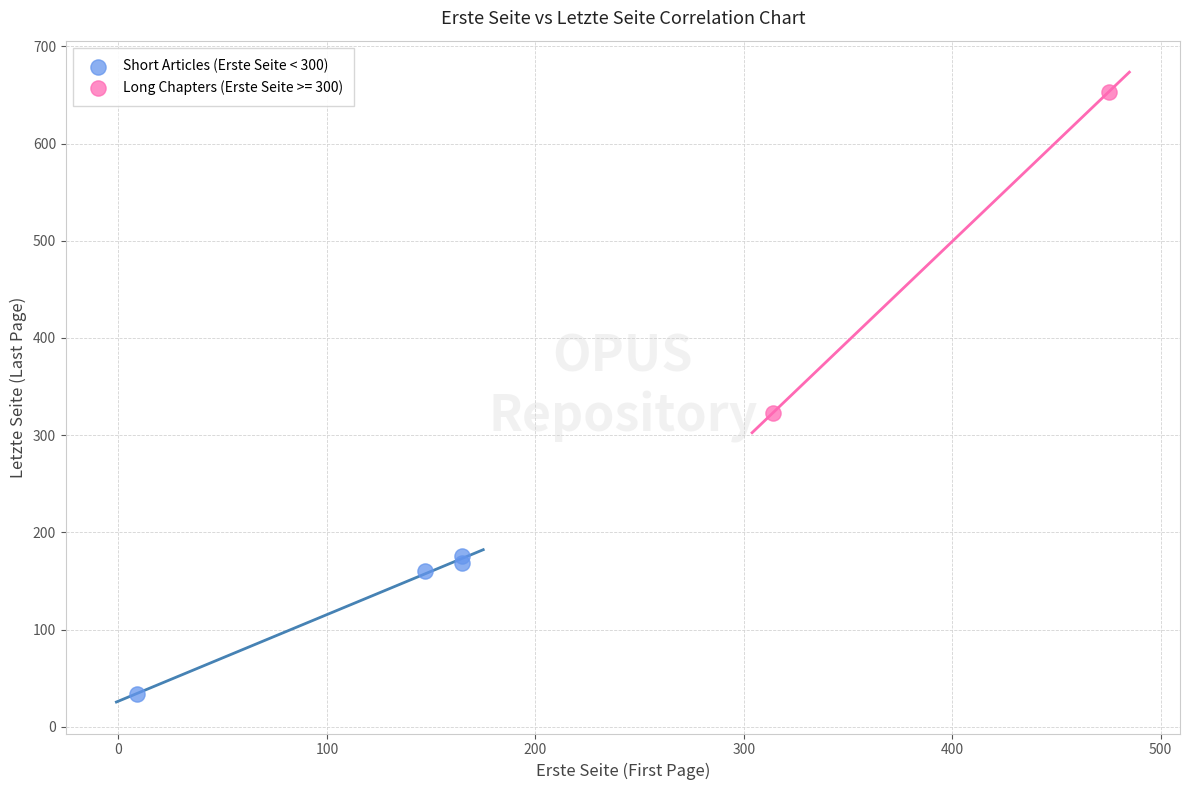

What are all the series names shown in the legend?

Short Articles (Erste Seite < 300), Long Chapters (Erste Seite >= 300)